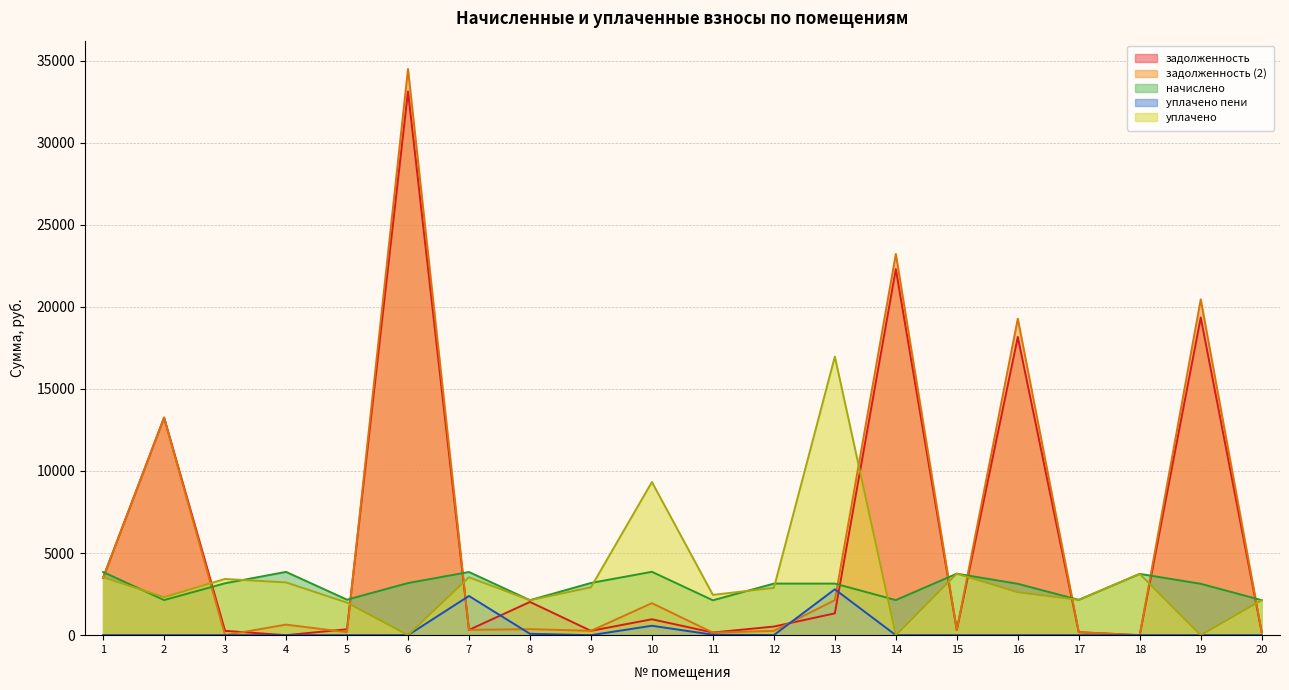

True or false: уплачено and уплачено пени intersect in this chart.

False